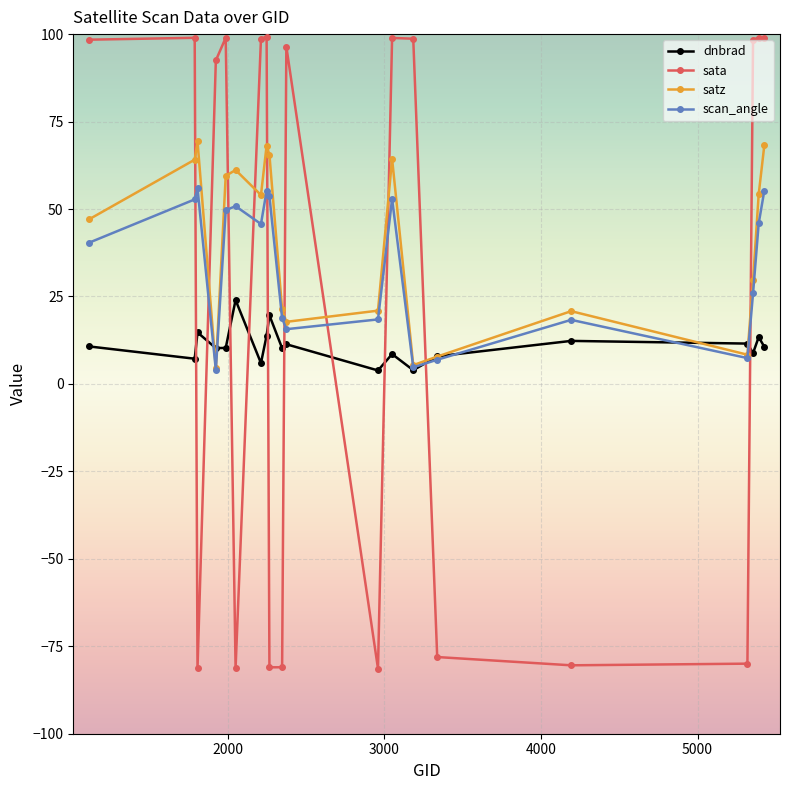

What is the value of the sata point at the 3rd from the left?

-81.3